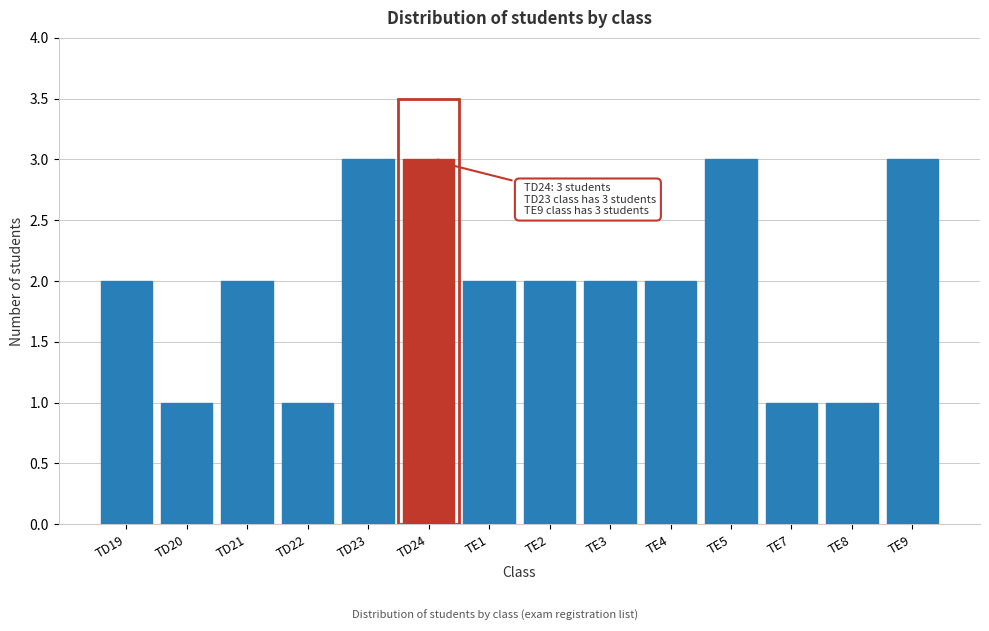

Reading right to left, list all the values displayed in this chart.

3	1	1	3	2	2	2	2	3	3	1	2	1	2